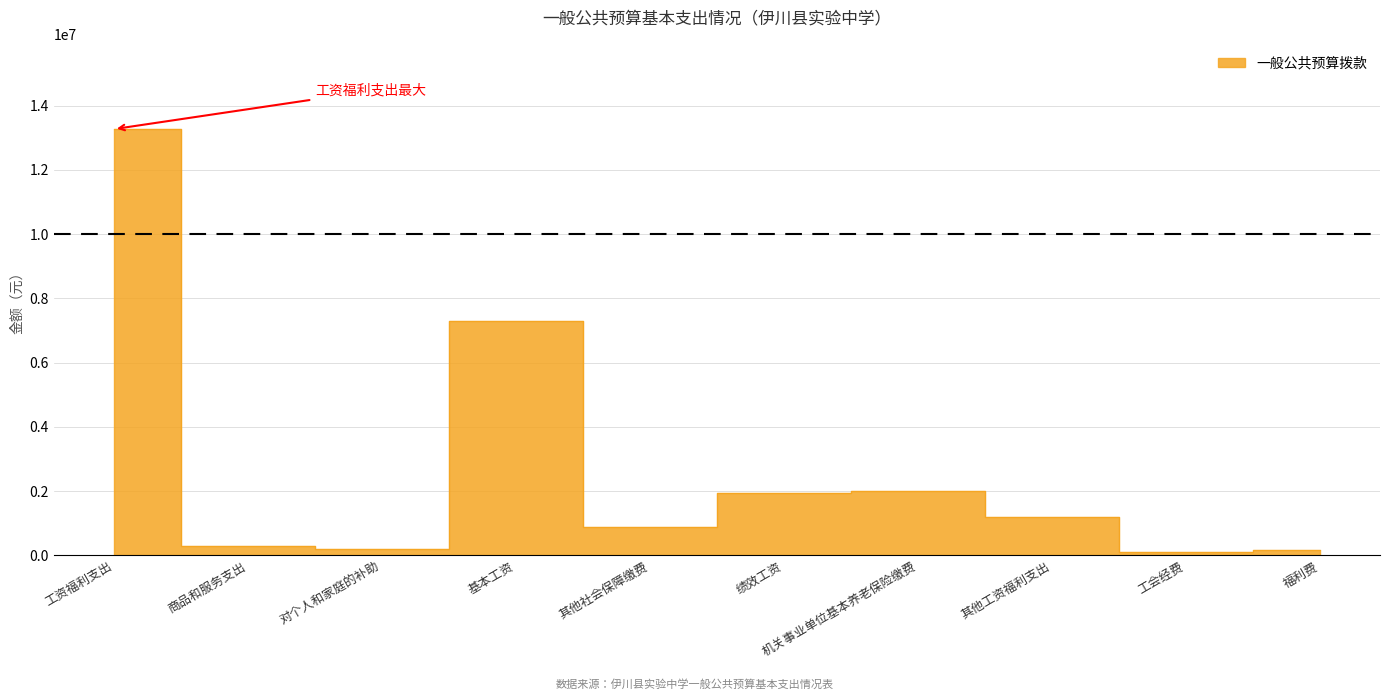

What is the label of the 9th point from the right?

商品和服务支出